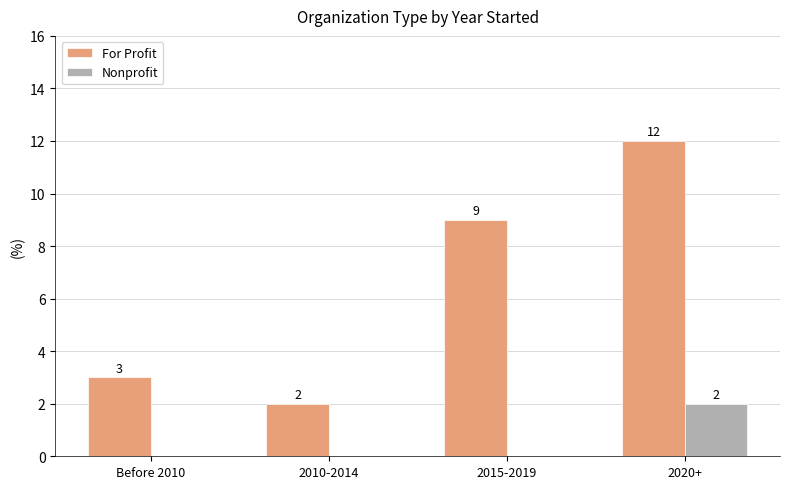

Which series has the largest total across all categories?

For Profit